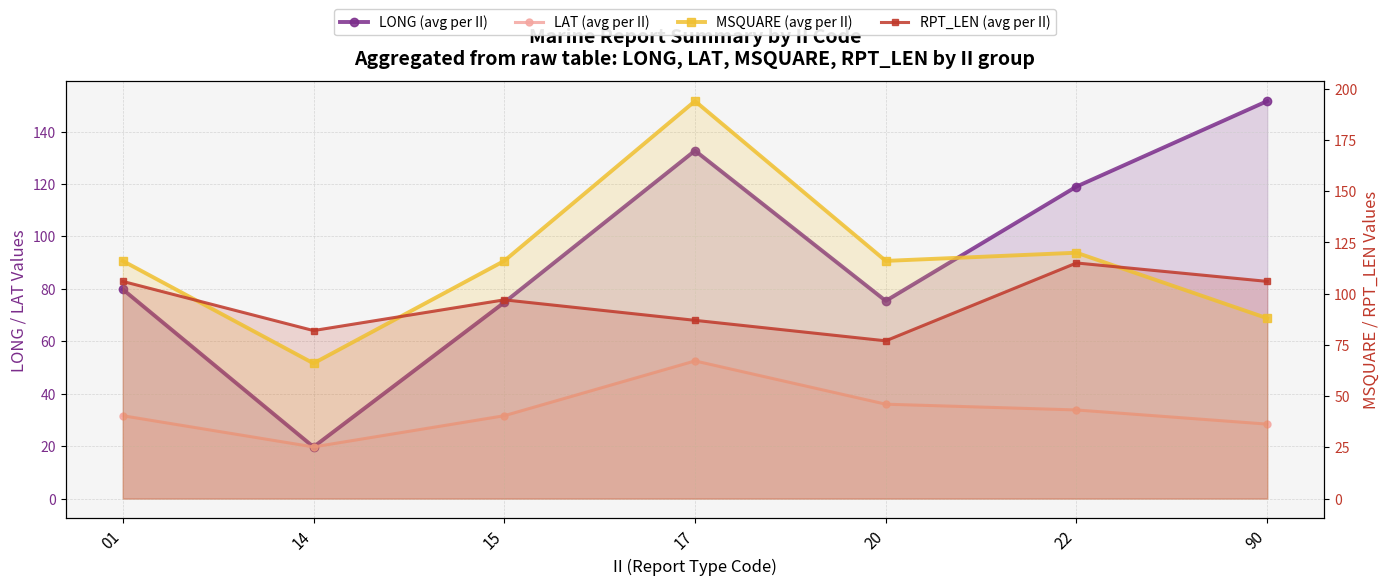

Which category has the lowest value in the RPT_LEN (avg per II) series?

20